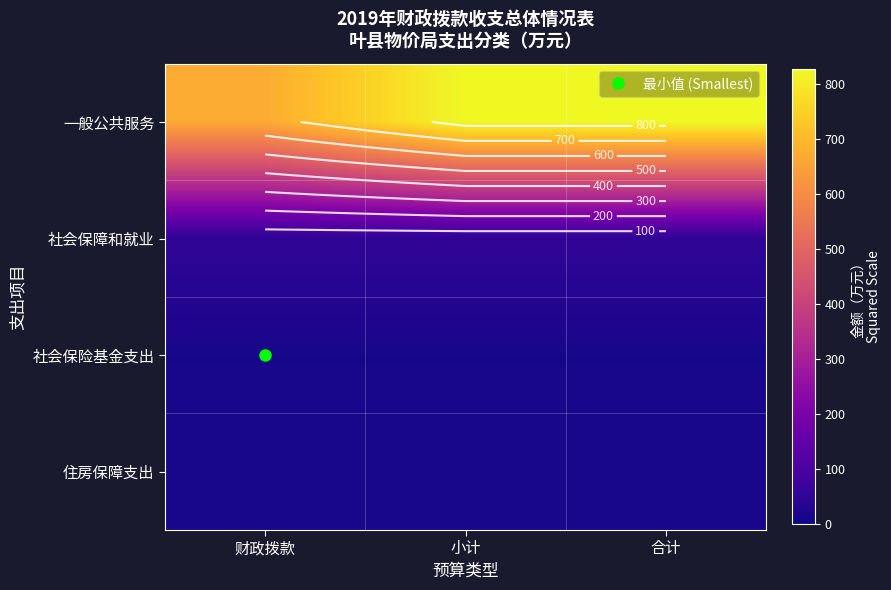

The value of 一般公共服务 at 财政拨款 is 166.5. True or false?

False